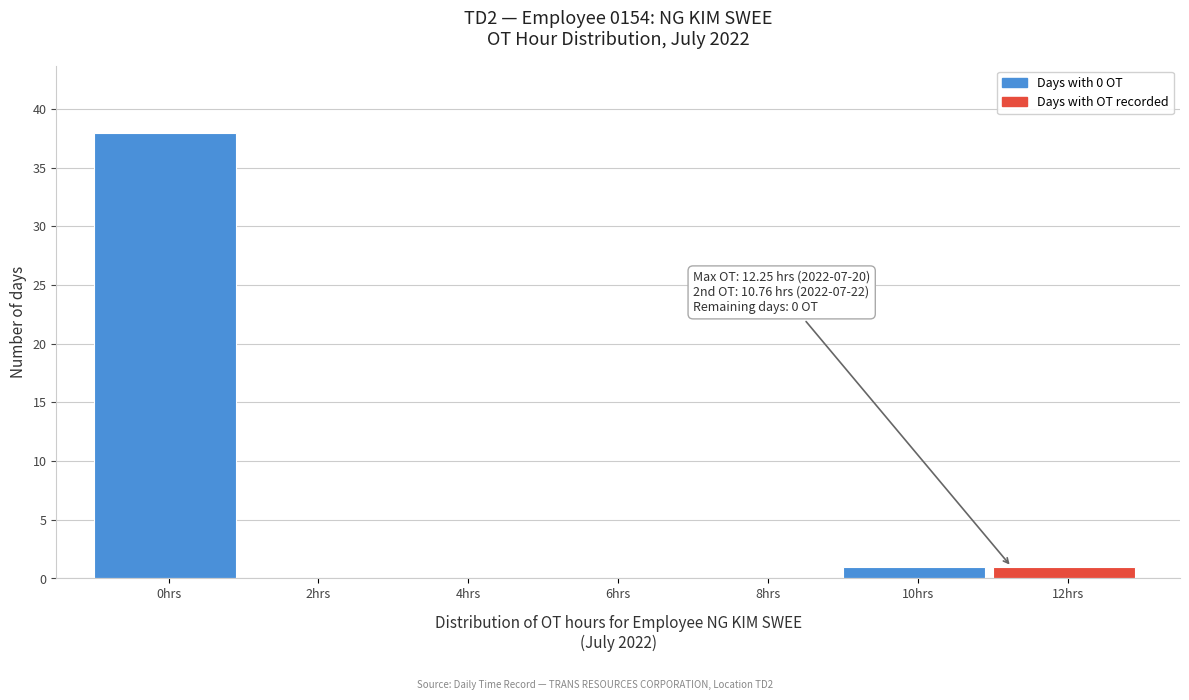

Reading left to right, list all the values displayed in this chart.

0hrs=38	2hrs=0	4hrs=0	6hrs=0	8hrs=0	10hrs=1	12hrs=1